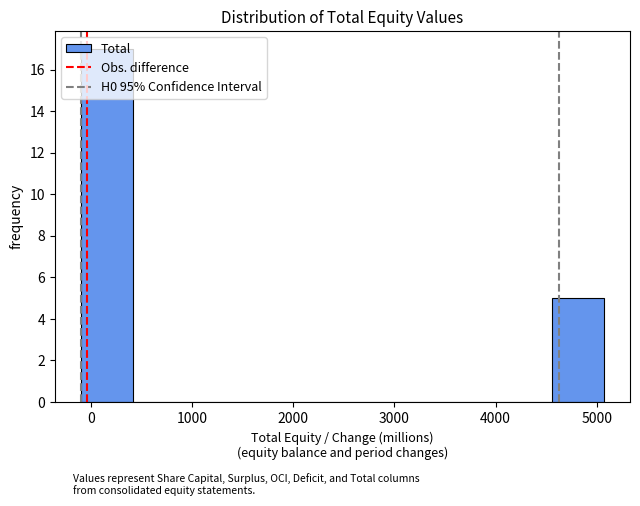

Reading left to right, list every bar in this chart as the range it spans on the x-axis followed by its height. Neither the bar edges nor the heights are printed on the chart, so give them approximately, as read against the axes.

-100 to 400: 17
400 to 900: 0
900 to 1500: 0
1500 to 2000: 0
2000 to 2500: 0
2500 to 3000: 0
3000 to 3500: 0
3500 to 4000: 0
4000 to 4600: 0
4600 to 5100: 5